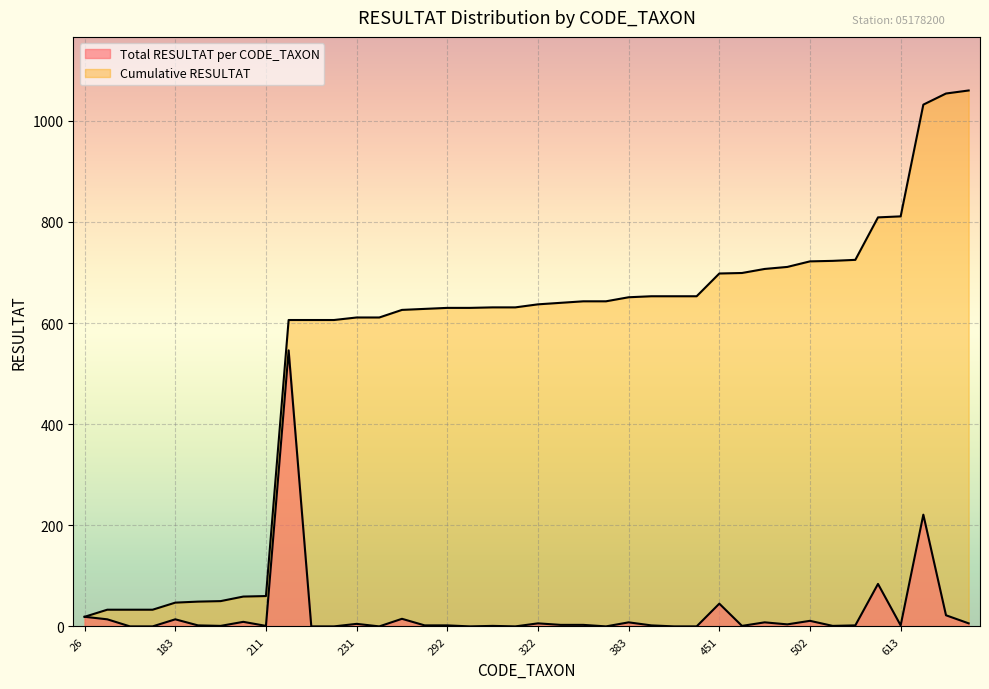

True or false: Cumulative RESULTAT has a value of 1094 at 399.

False